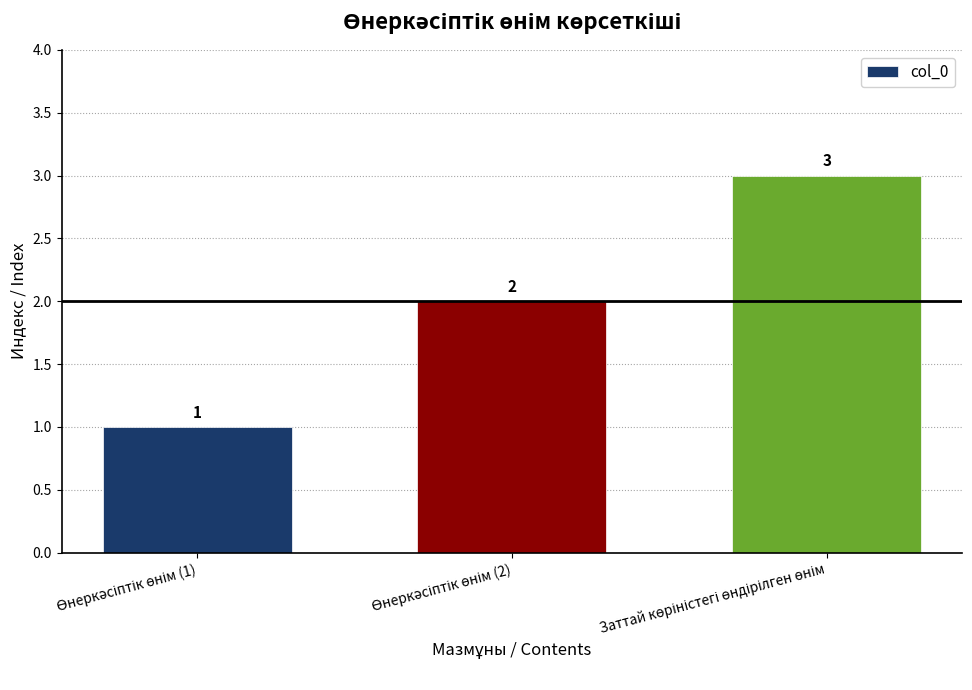

What is the sum of all values?

6